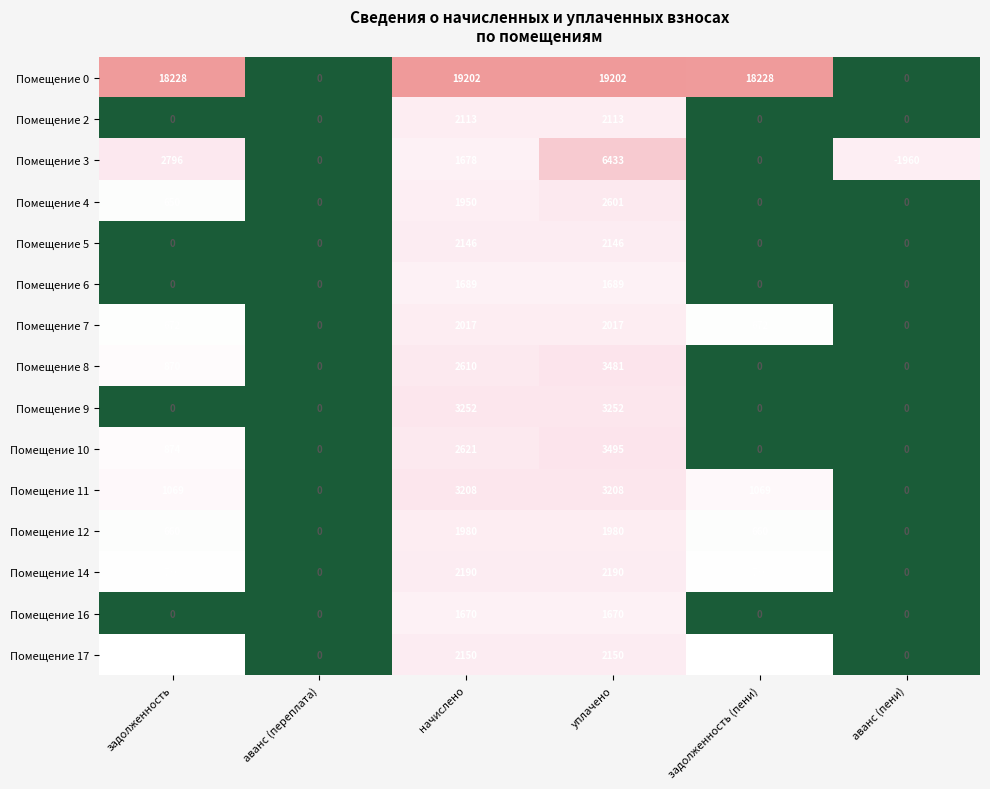

True or false: Помещение 14 has a value of 0 at аванс (пени).

True